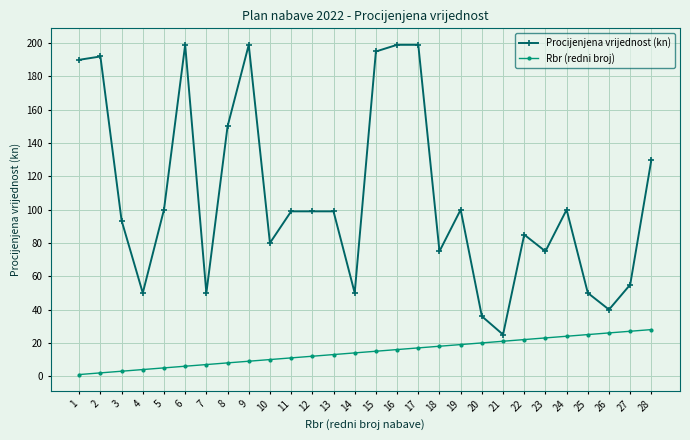

True or false: Procijenjena vrijednost (kn) has a value of 50.0 at 14.

True